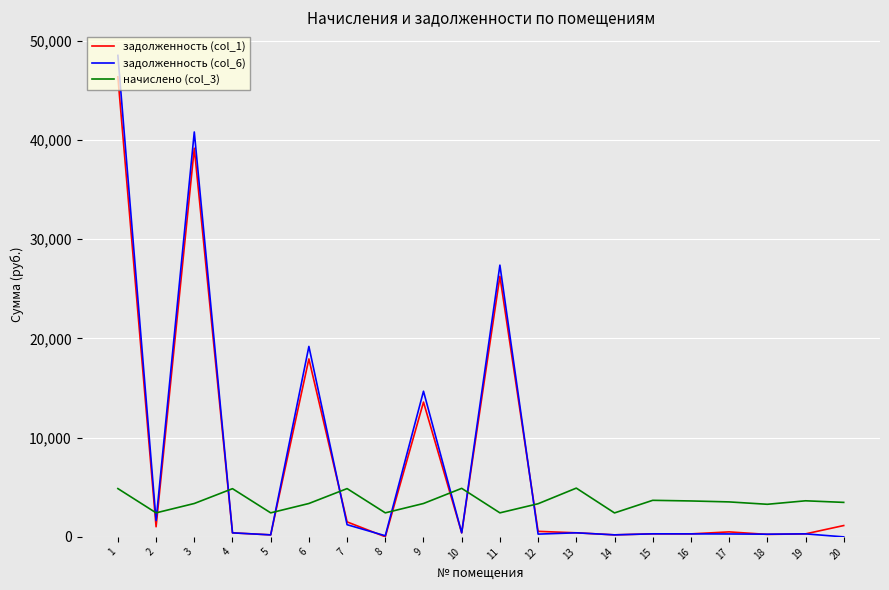

Is it true that начислено (col_3) equals 1370.6 at 6?

False